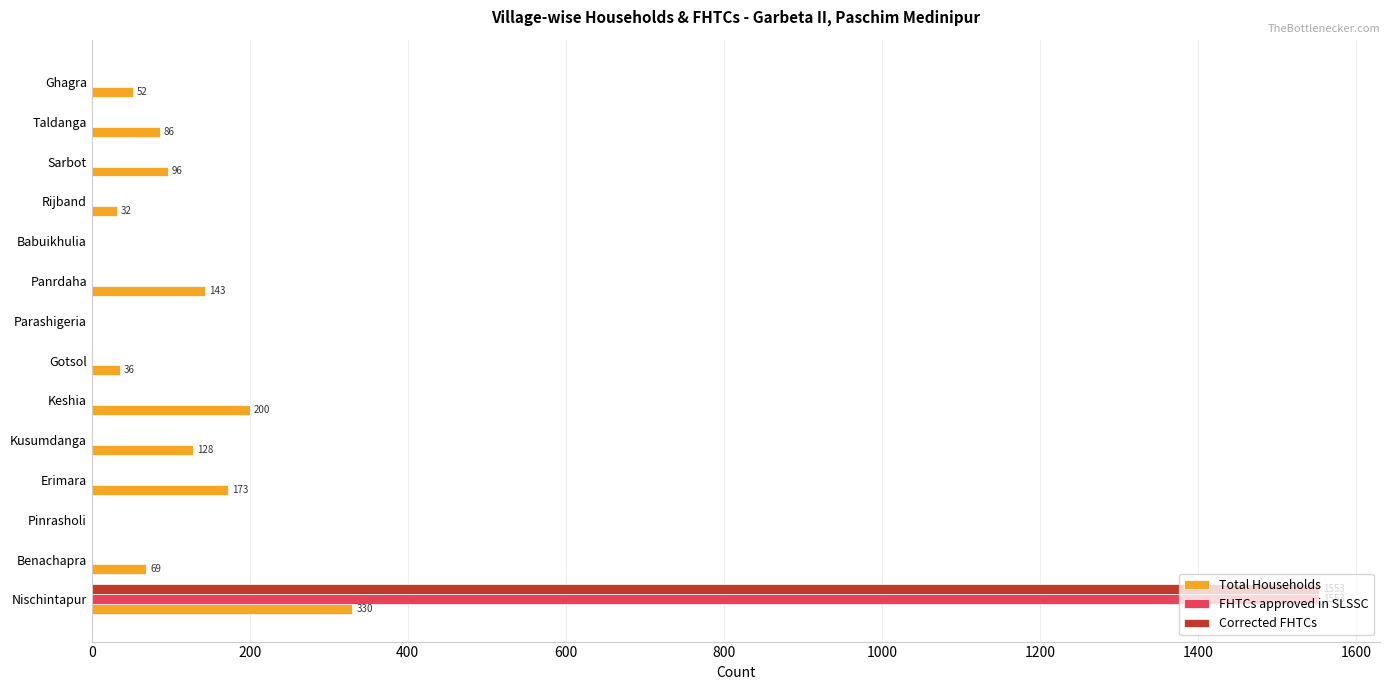

At which category is the sum across all series the highest?

Nischintapur